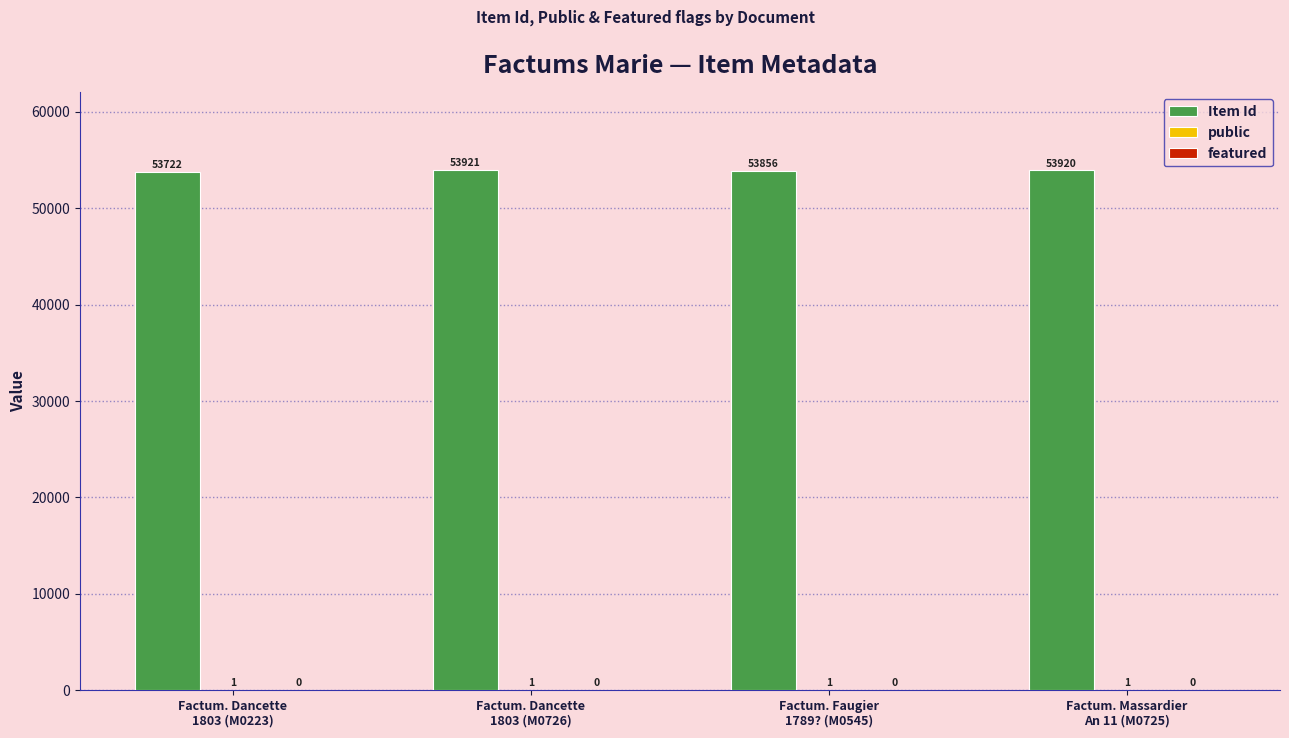

What is the maximum value for Item Id?

53921